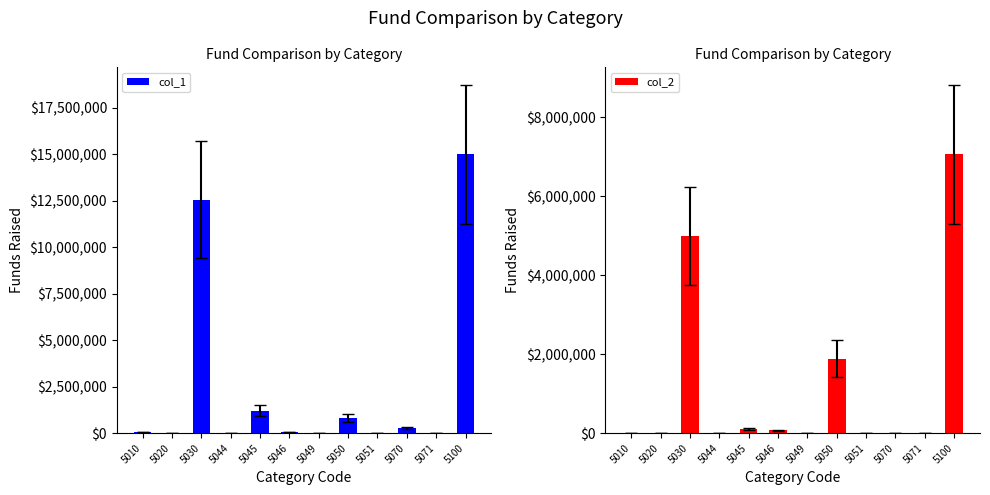

Which category has the lowest value across all series?

5051